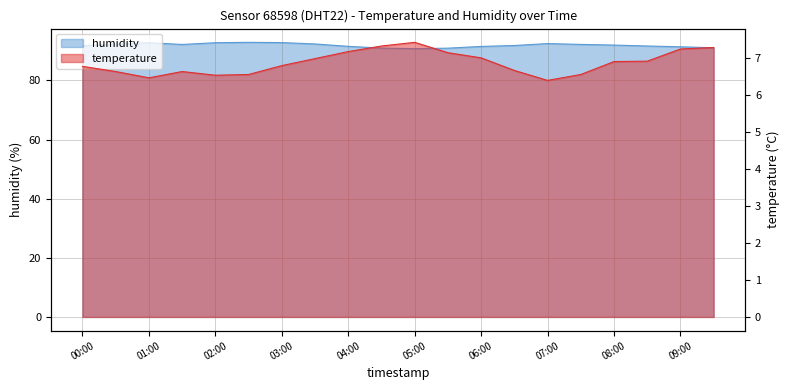

Which series changed the most between 03:00 and 05:00?

humidity